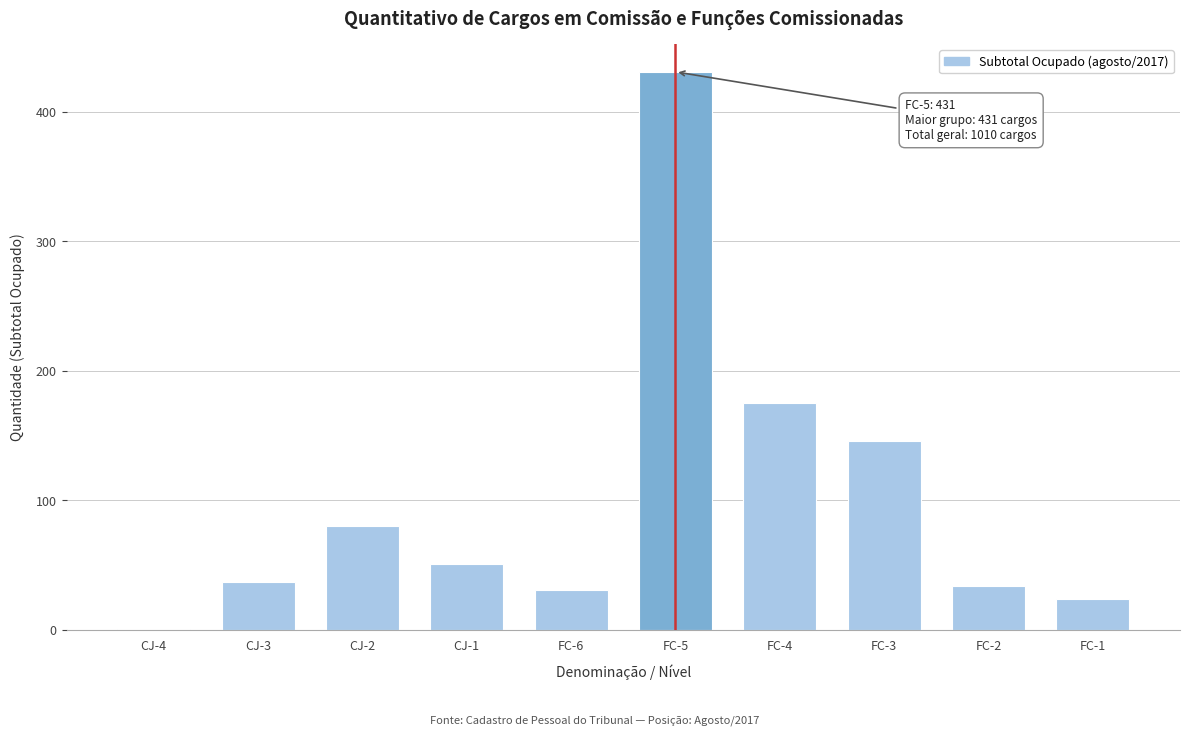

Reading left to right, extract all data points from this chart.

CJ-4=1	CJ-3=37	CJ-2=80	CJ-1=51	FC-6=31	FC-5=431	FC-4=175	FC-3=146	FC-2=34	FC-1=24